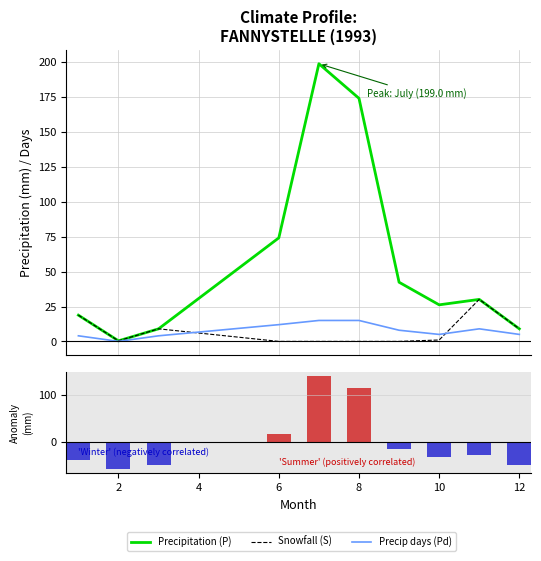

How many series are shown in this chart?

3